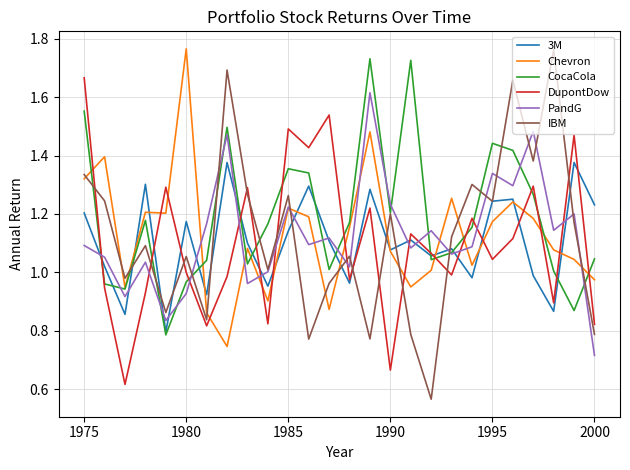

Which series has the largest total across all categories?

CocaCola